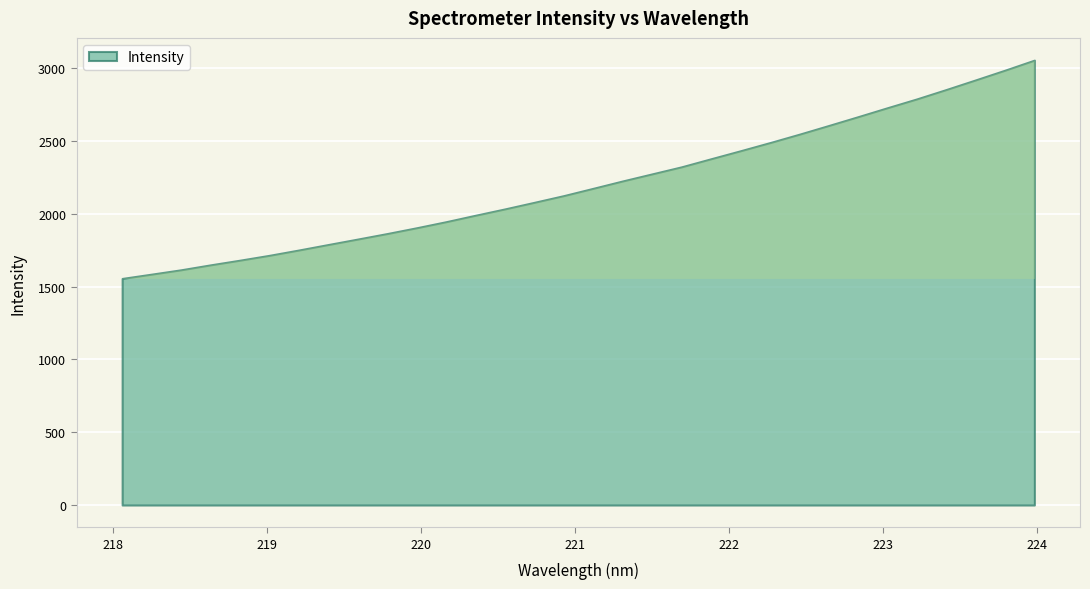

What is the label of the 1st point from the left?

218.0596